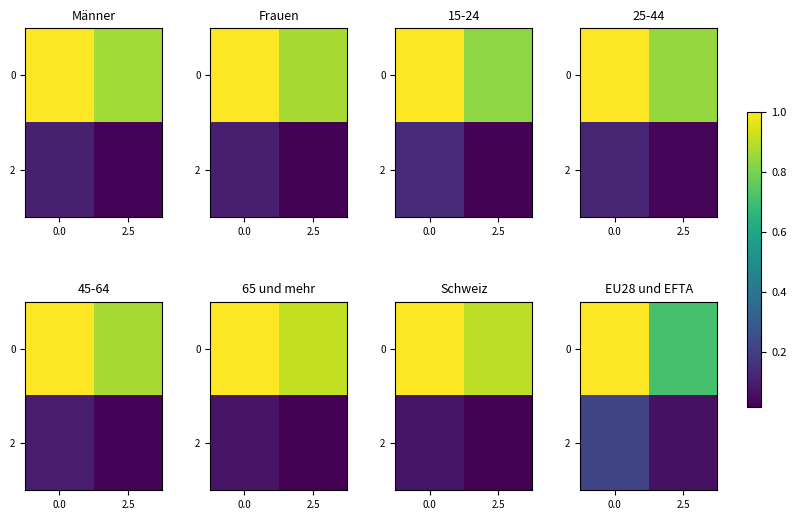

True or false: 0 has a value of 1.0 at 0.0.

True